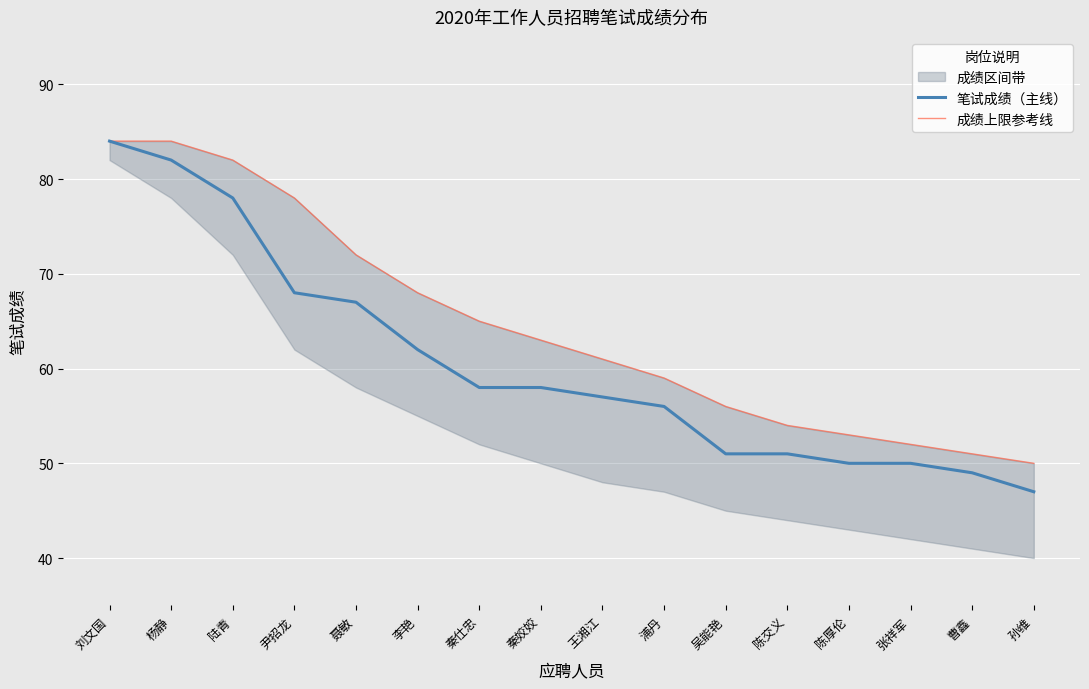

True or false: 成绩上限参考线 and 笔试成绩（主线） cross at least once.

False